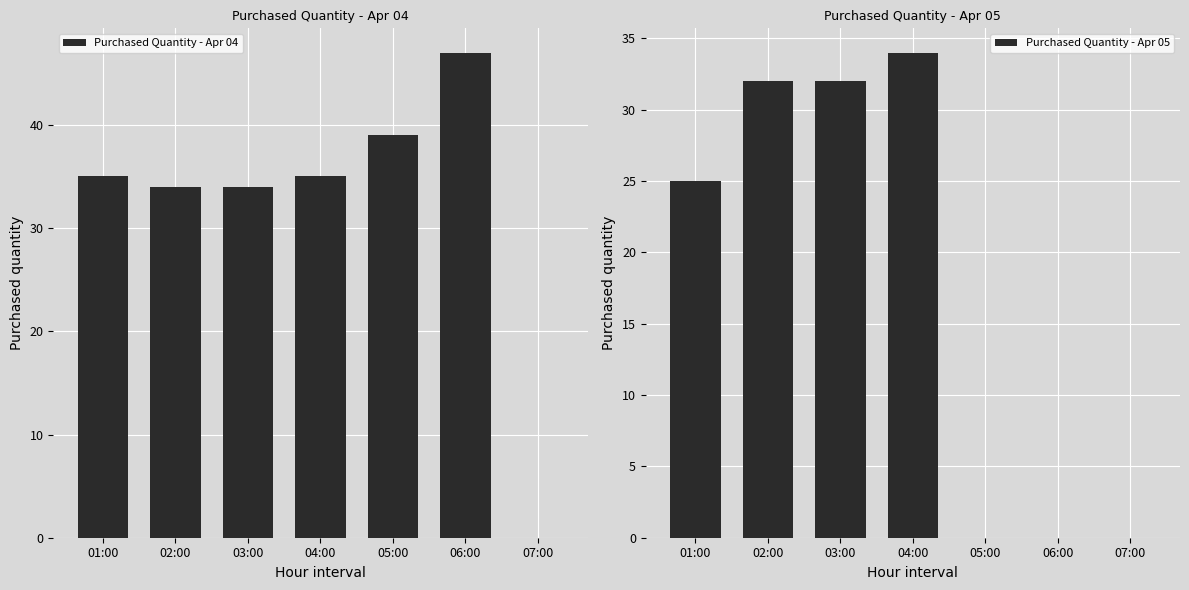

Reading right to left, list all the values displayed in this chart.

Purchased Quantity - Apr 04: 07:00=0	06:00=47	05:00=39	04:00=35	03:00=34	02:00=34	01:00=35
Purchased Quantity - Apr 05: 07:00=0	06:00=0	05:00=0	04:00=34	03:00=32	02:00=32	01:00=25